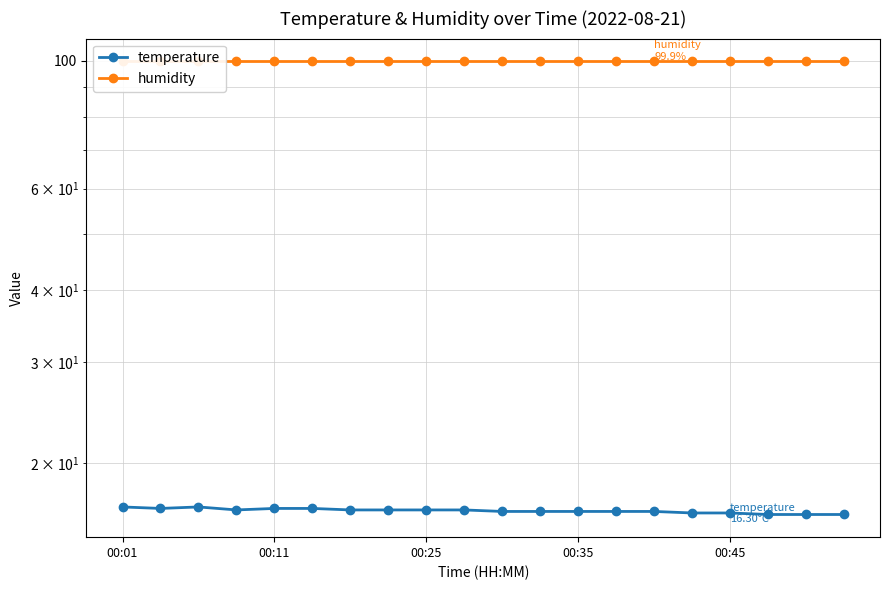

At which label is humidity closest to 99?

00:01